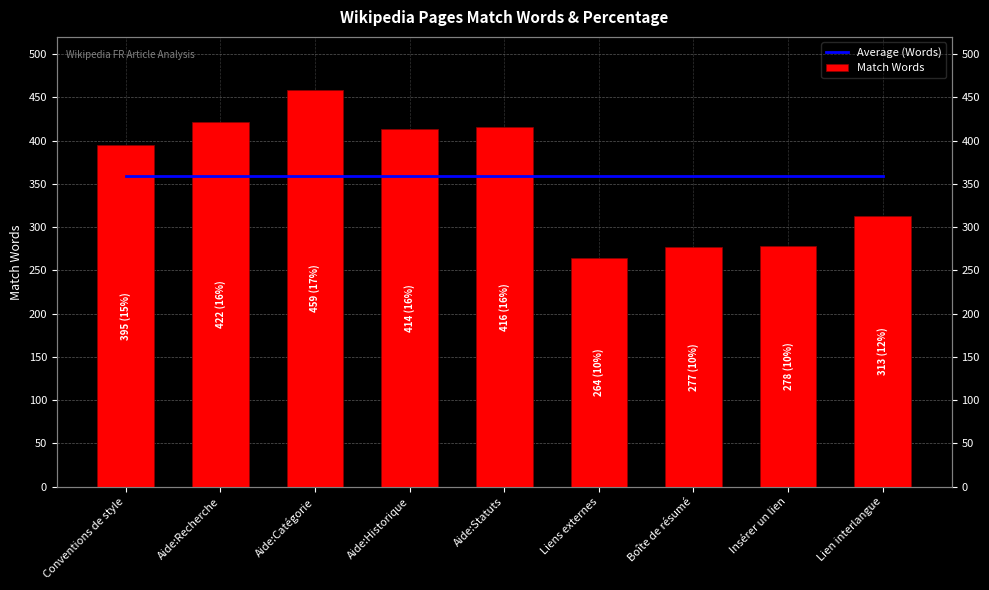

Reading left to right, transcribe all the data shown in this chart.

Average (Words): 359.8	359.8	359.8	359.8	359.8	359.8	359.8	359.8	359.8
Match Words: 395.0	422.0	459.0	414.0	416.0	264.0	277.0	278.0	313.0